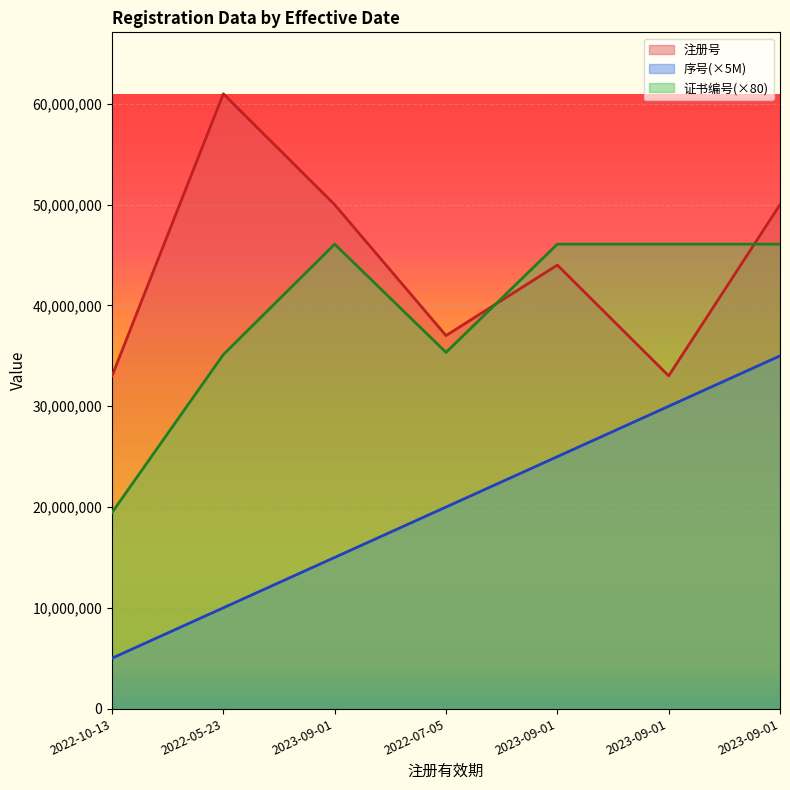

At which label does 序号 reach its minimum?

2022-10-13